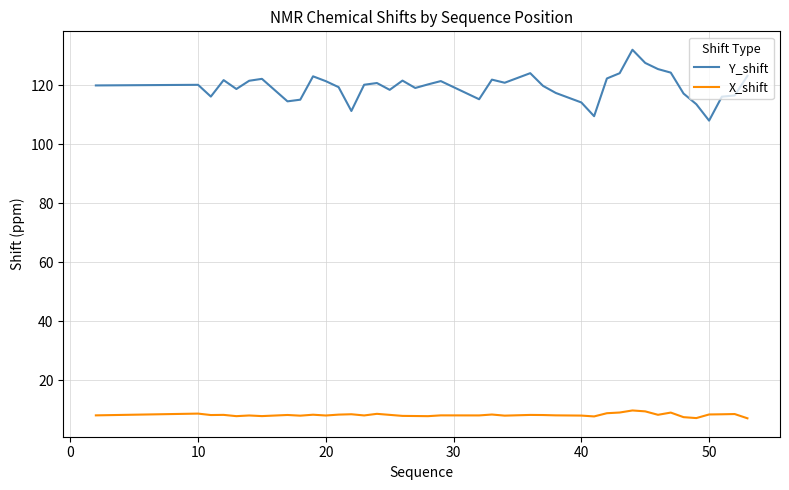

How many distinct data groups are displayed?

2